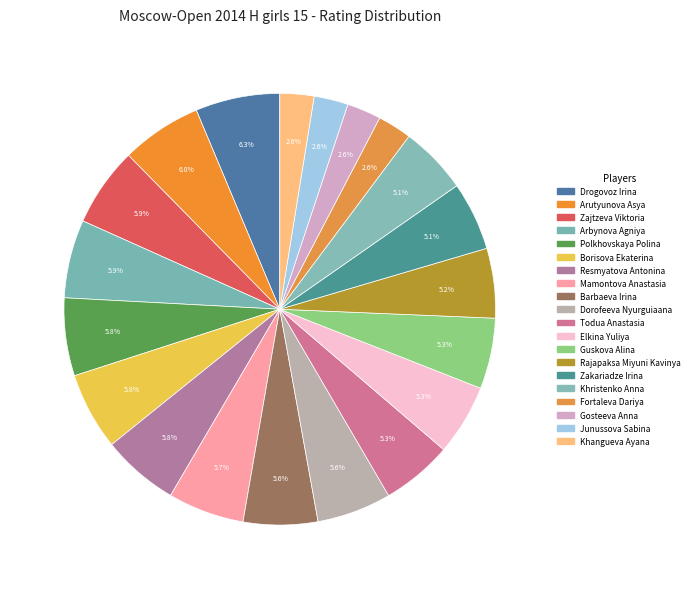

Does any single category account for the majority?

No